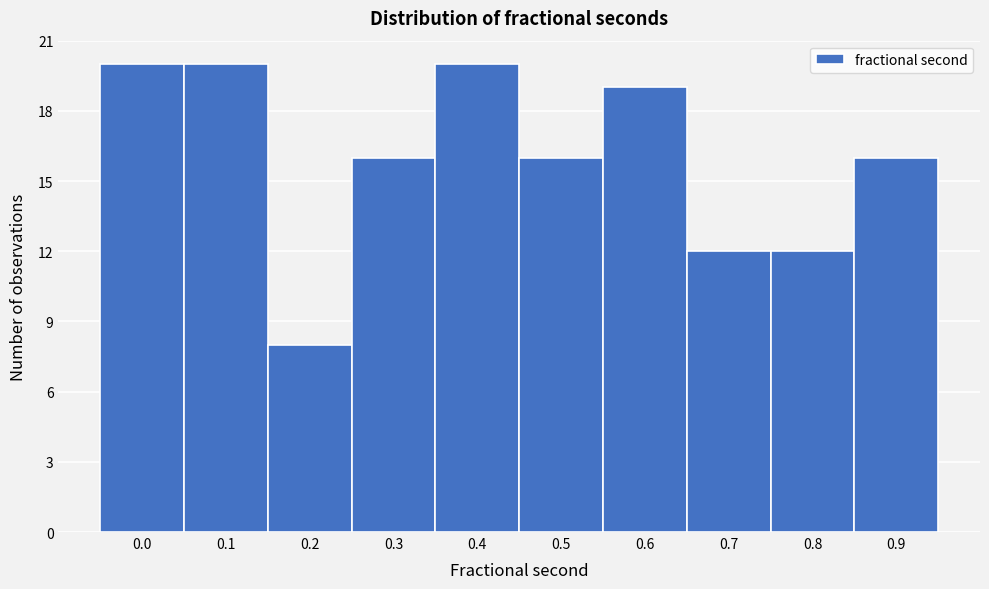

Reading left to right, transcribe all the data shown in this chart.

0.0=20	0.1=20	0.2=8	0.3=16	0.4=20	0.5=16	0.6=19	0.7=12	0.8=12	0.9=16